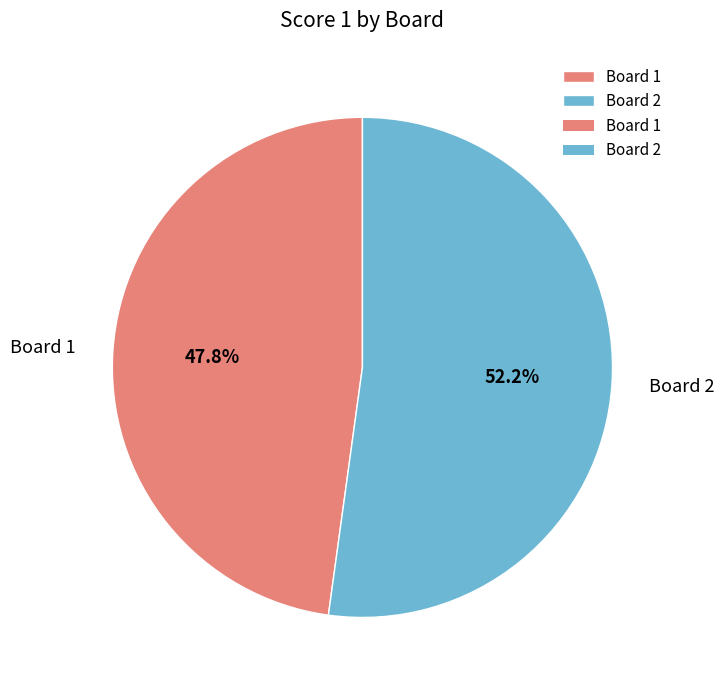

To the nearest percent, what portion does Board 1 represent?

48%